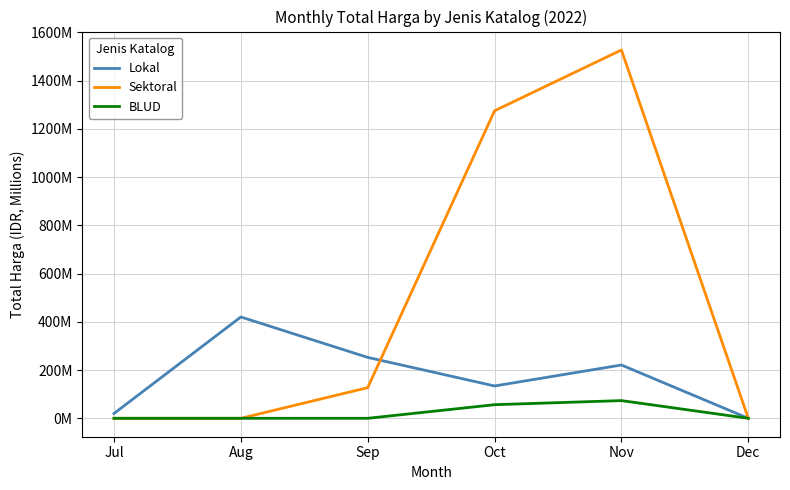

What are all the series names shown in the legend?

Lokal, Sektoral, BLUD